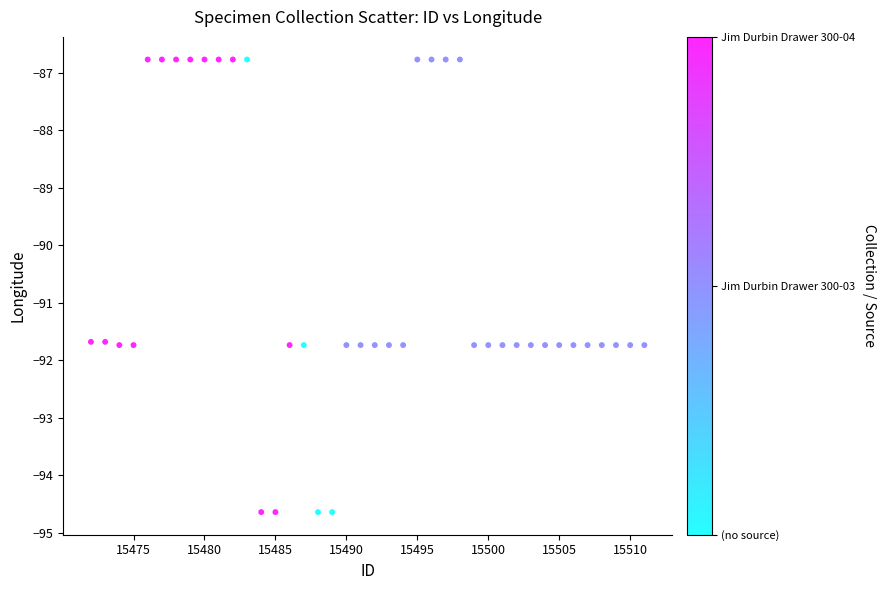

What is the range of Y values (max minus min)?

7.9